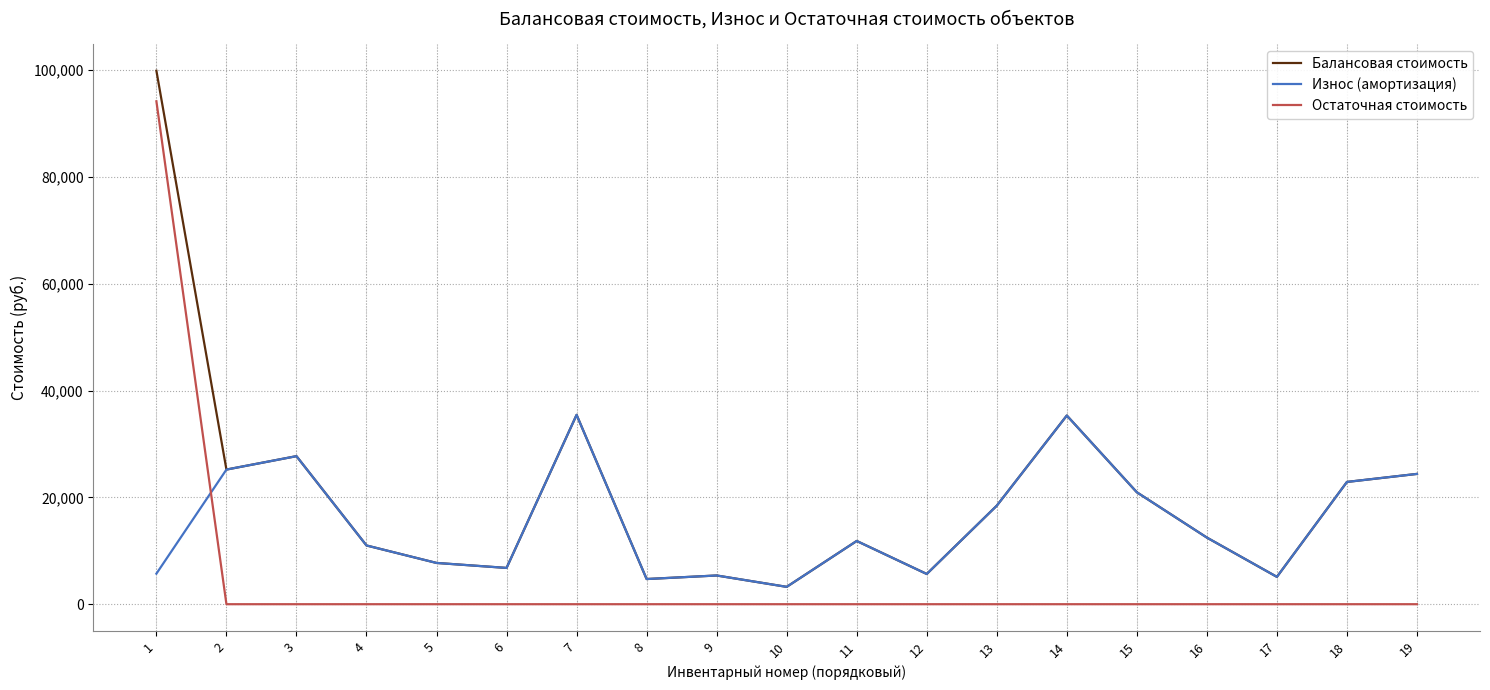

What is the maximum value for Остаточная стоимость?

94177.0